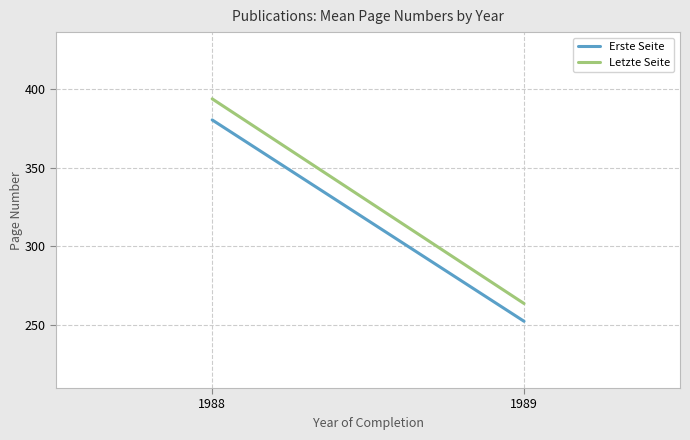

Does the chart display data point markers on the line(s)?

No